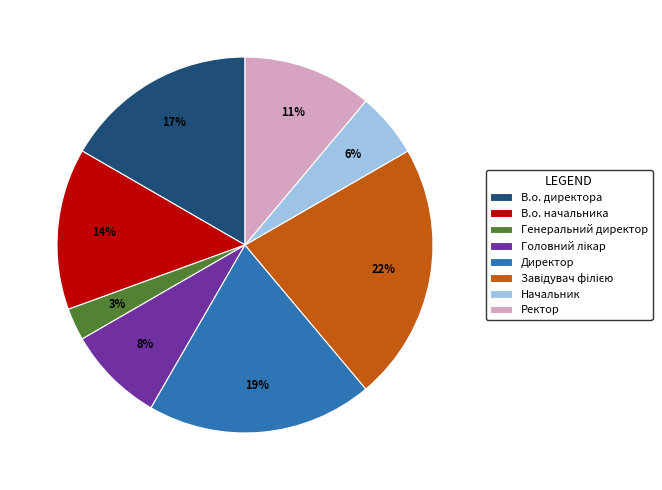

What percentage is the Директор slice, to the nearest percent?

19%